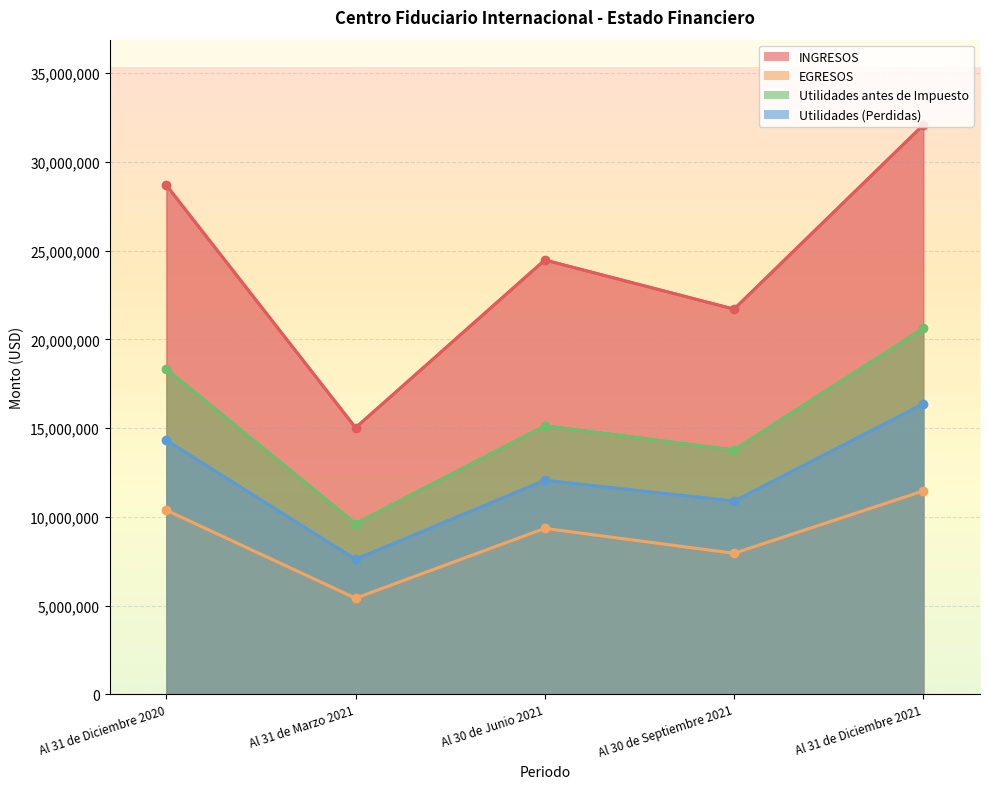

At which category is the sum across all series the highest?

Al 31 de Diciembre 2021